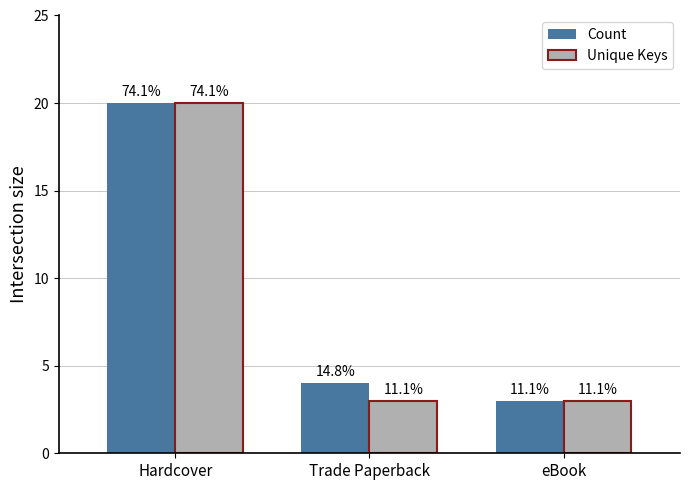

True or false: Count has a value of 3 at eBook.

True